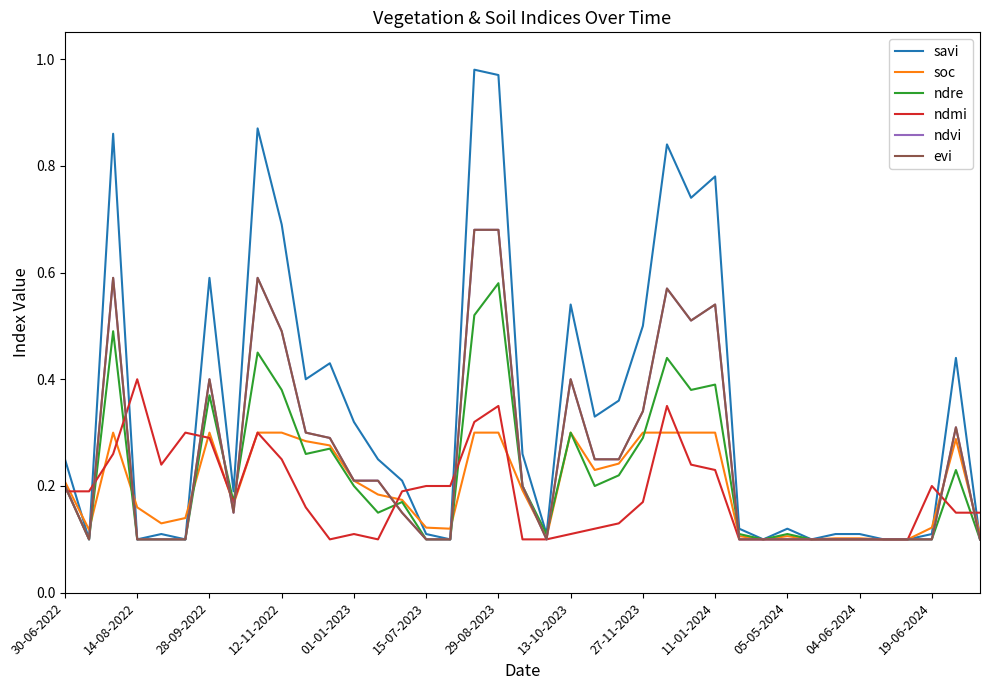

Is this an area chart (filled region under the line)?

No